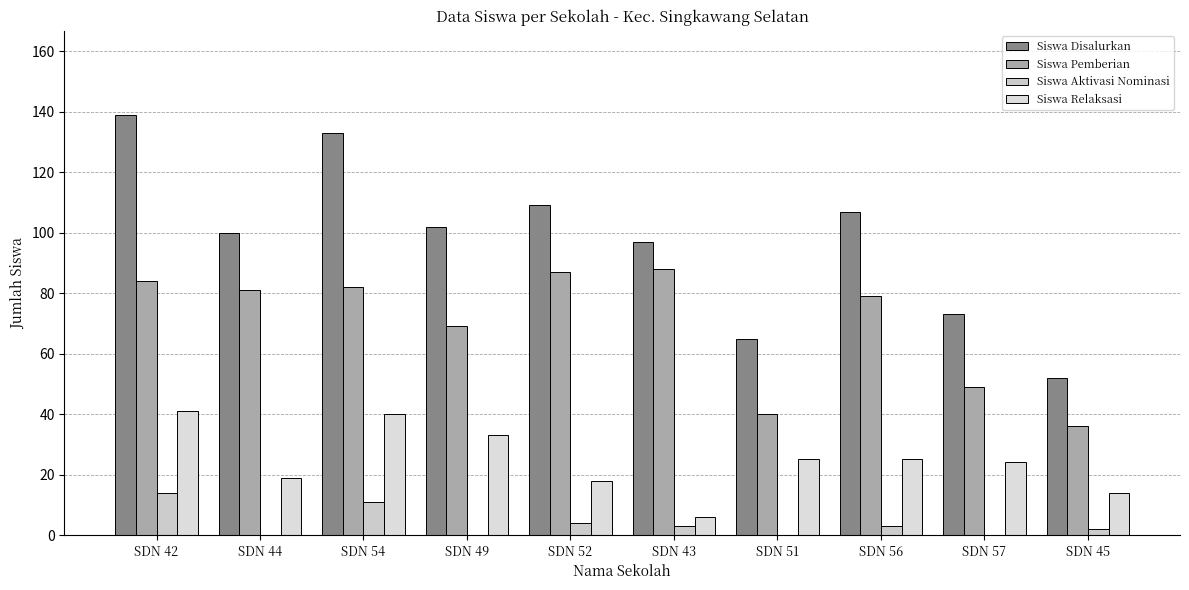

The Siswa Disalurkan series shows 109 at SDN 52. True or false?

True